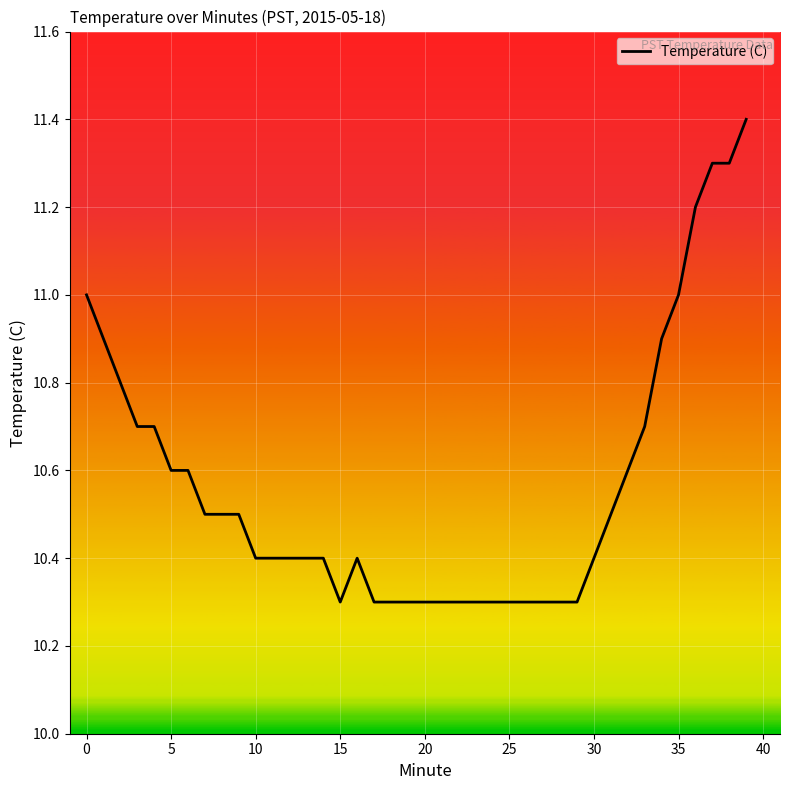

What is the difference between the second highest and minimum values?

1.0